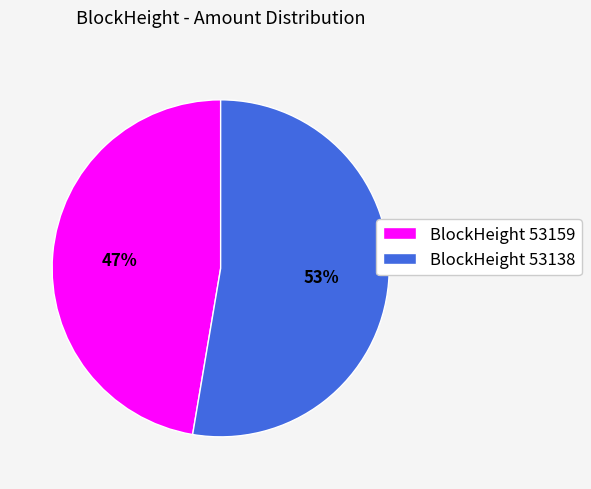

Approximately how many times larger is the value at BlockHeight 53138 compared to BlockHeight 53159?

1.1